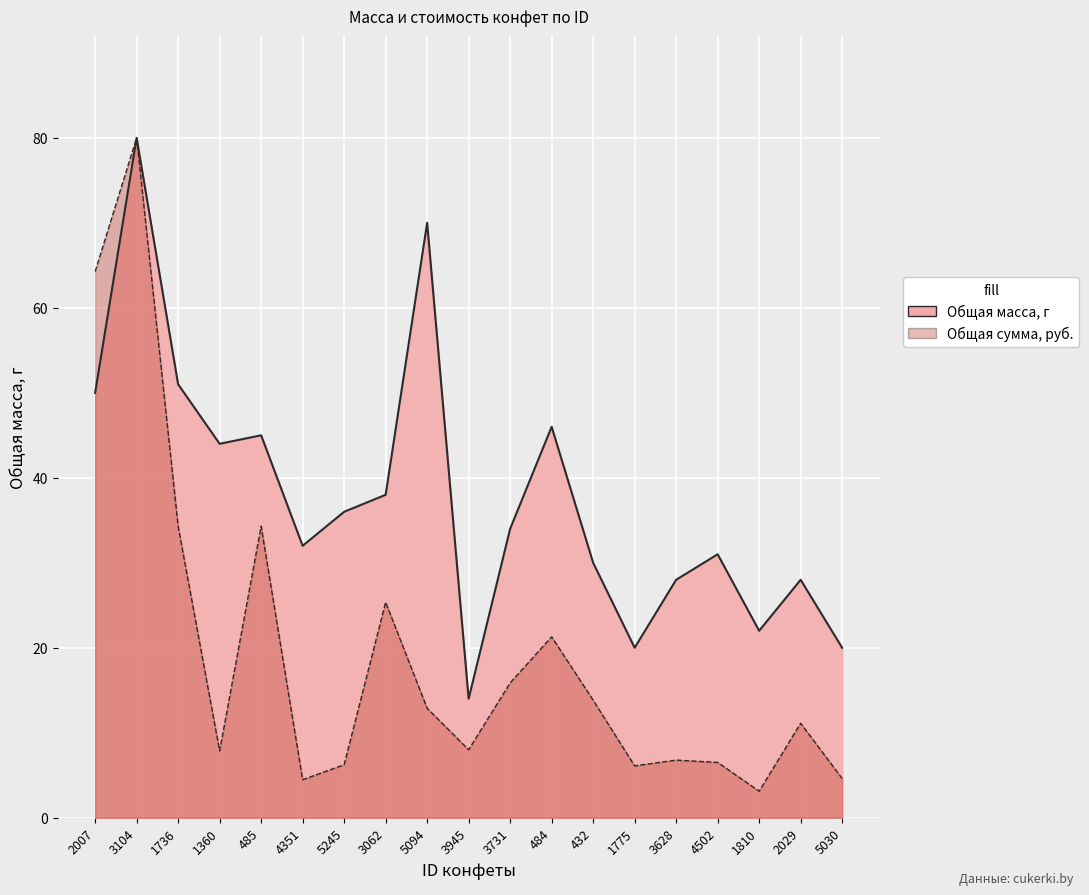

Where does the Общая масса, г series first go above 34?

2007